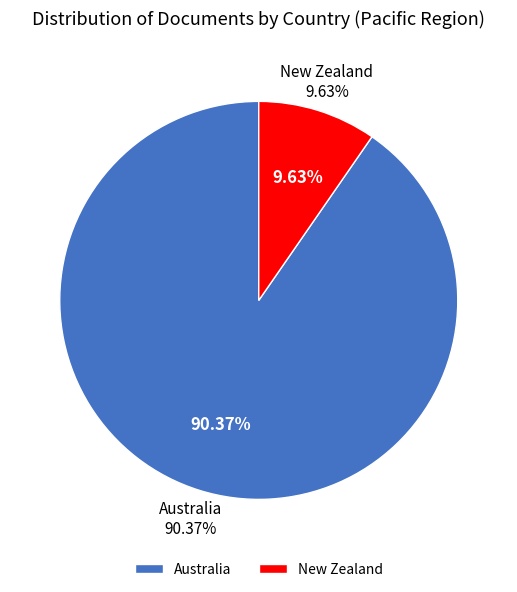

Which has a higher value, New Zealand or Australia?

Australia